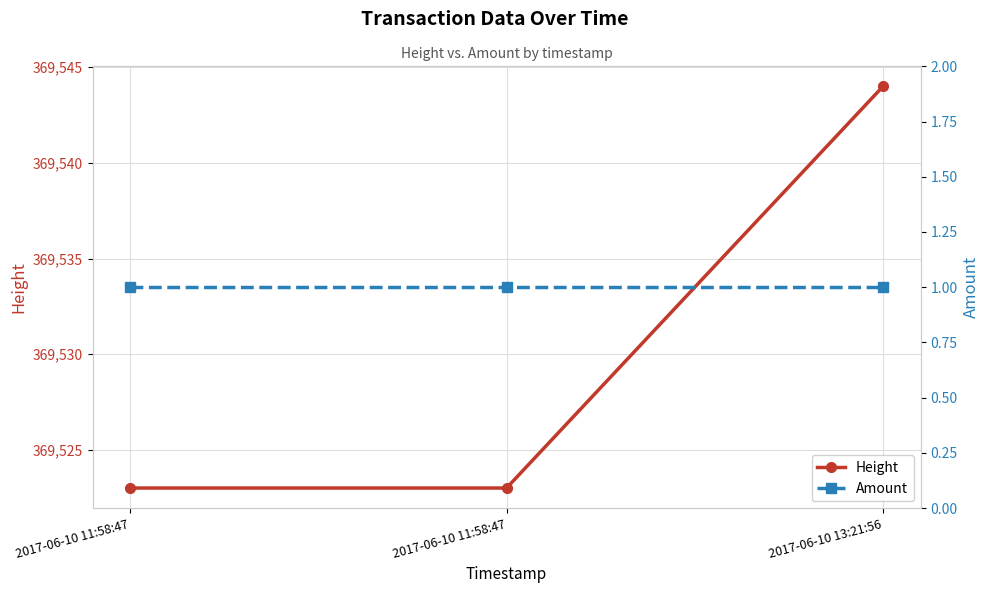

At which label does Amount reach its minimum?

2017-06-10 11:58:47